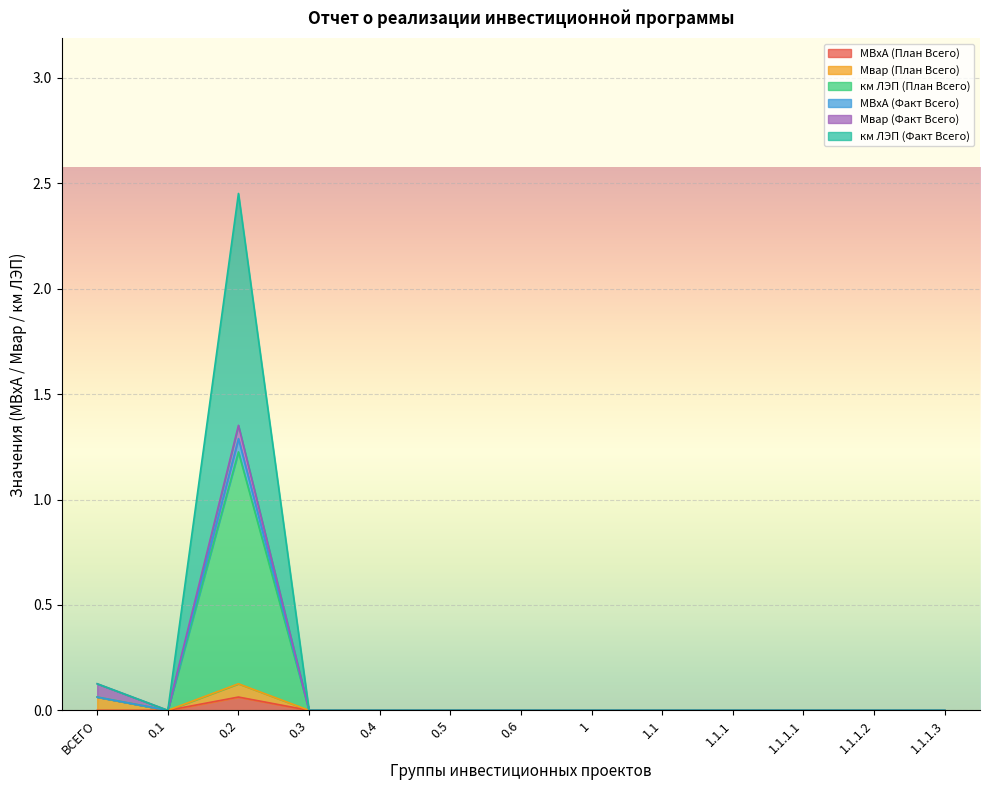

Which series changed the most between 1 and 1.1?

МВхА (План Всего)